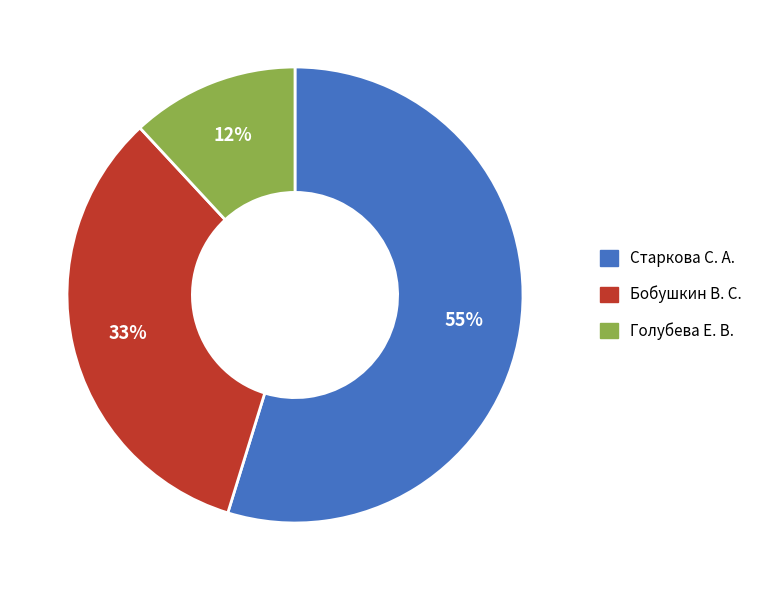

What is the largest slice in the pie chart?

Старкова С. А.